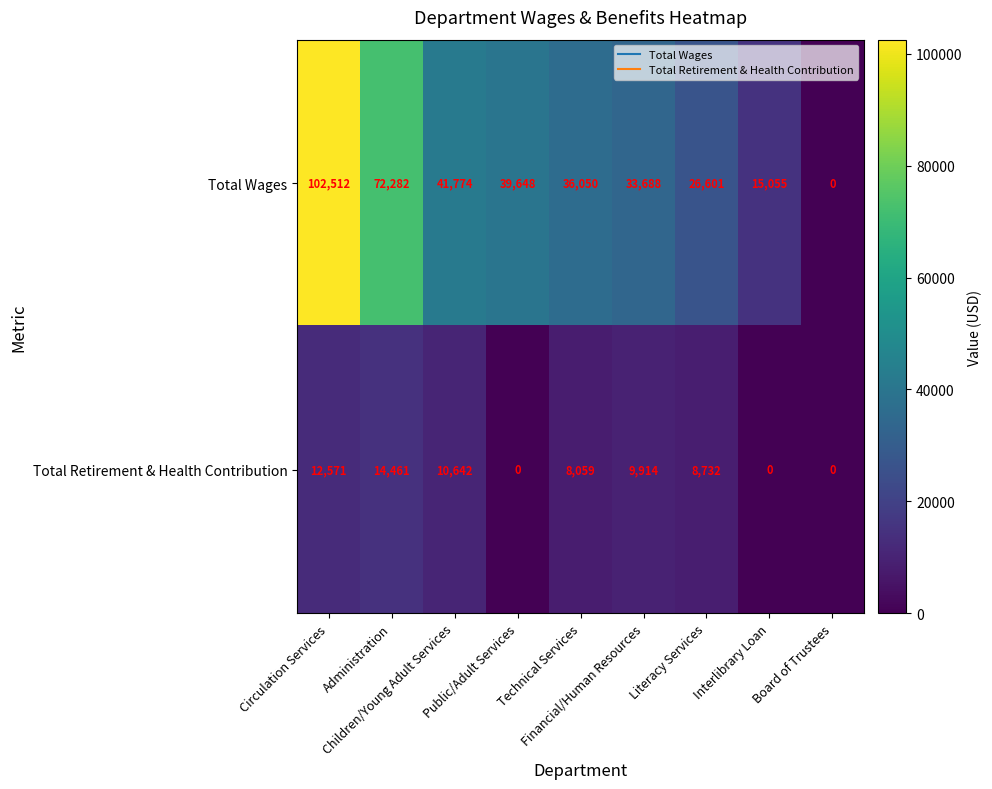

Rank the series by their average value, from highest to lowest.

Total Wages, Total Retirement & Health Contribution